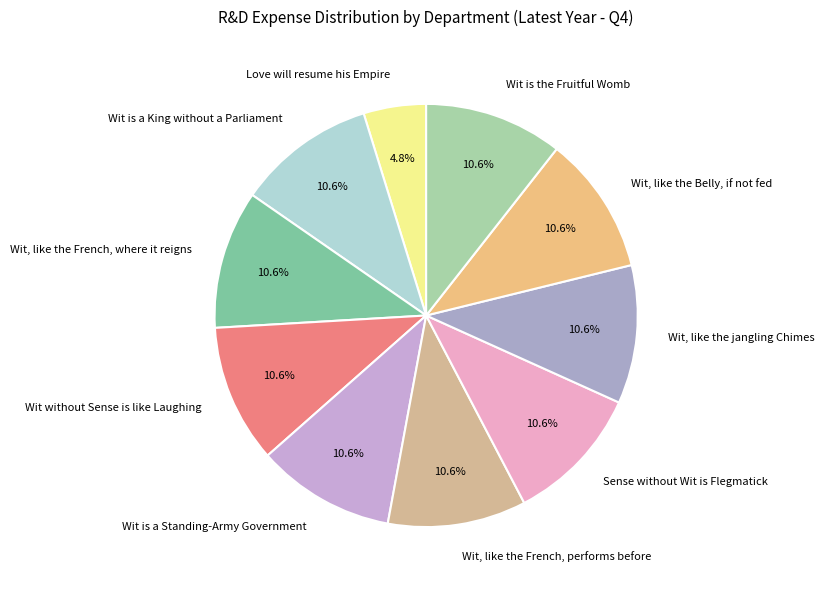

Which category has the smallest portion of the pie?

Love will resume his Empire